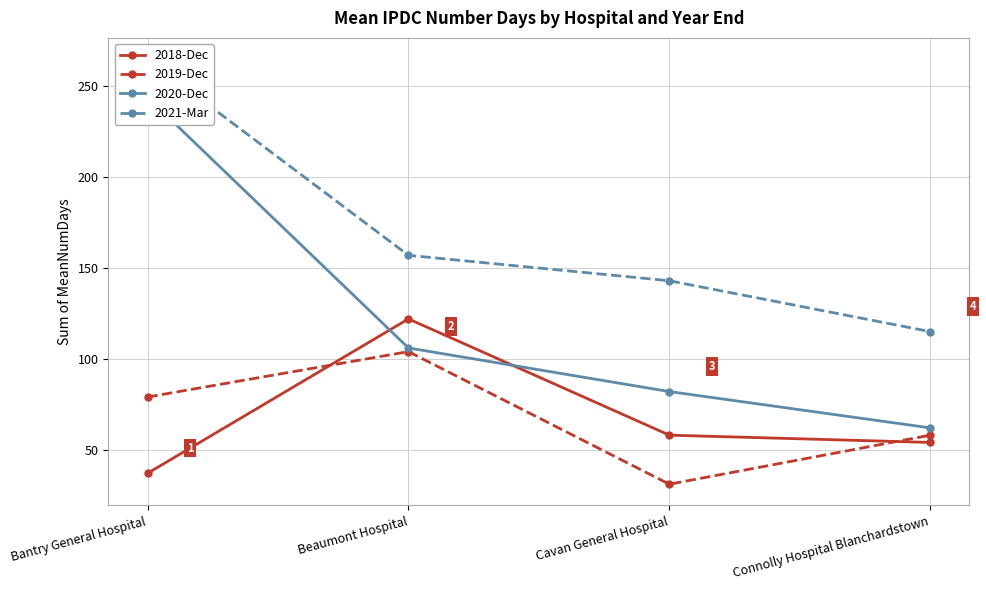

What position from the left is Beaumont Hospital?

2